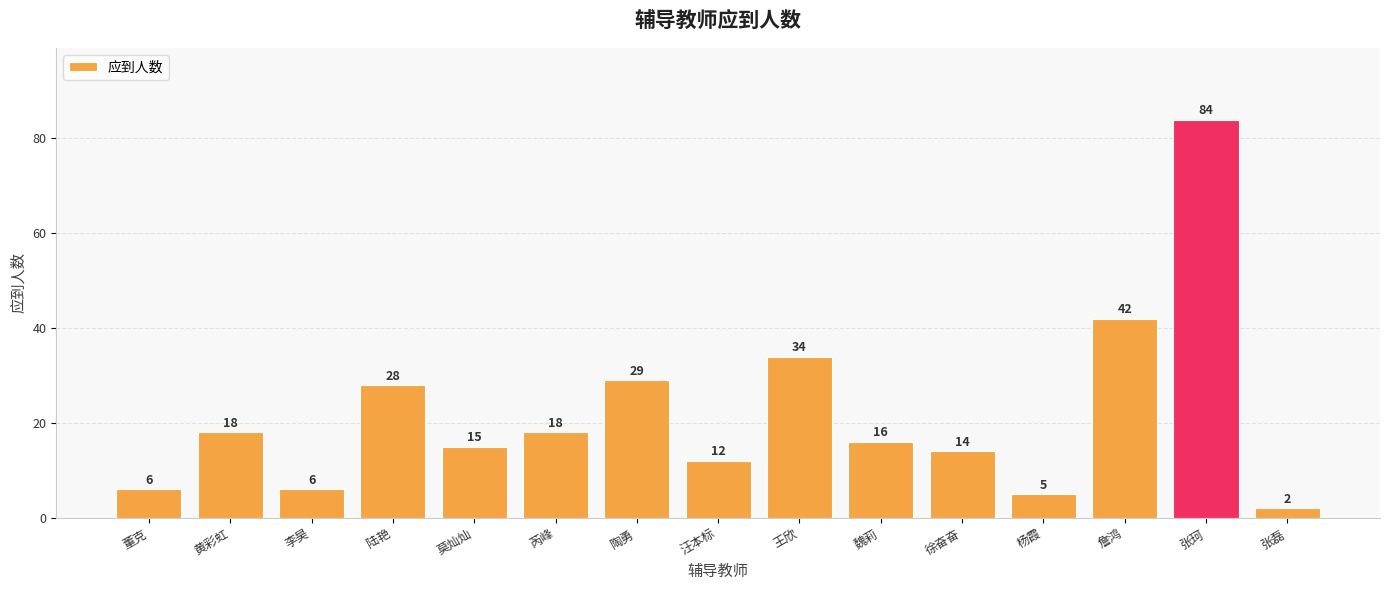

True or false: the data shows 18 at 黄彩虹.

True